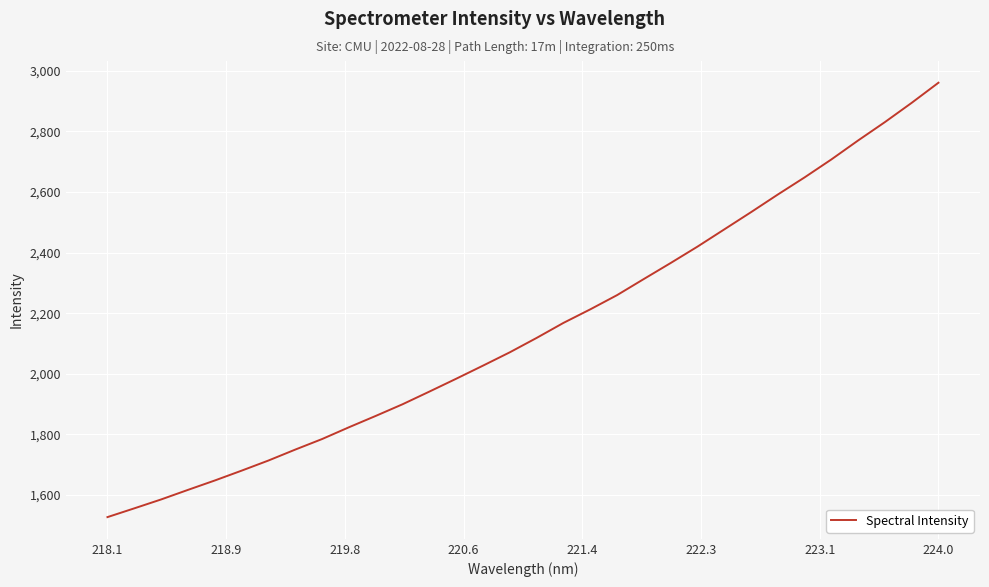

What is the smallest value displayed?

1526.7